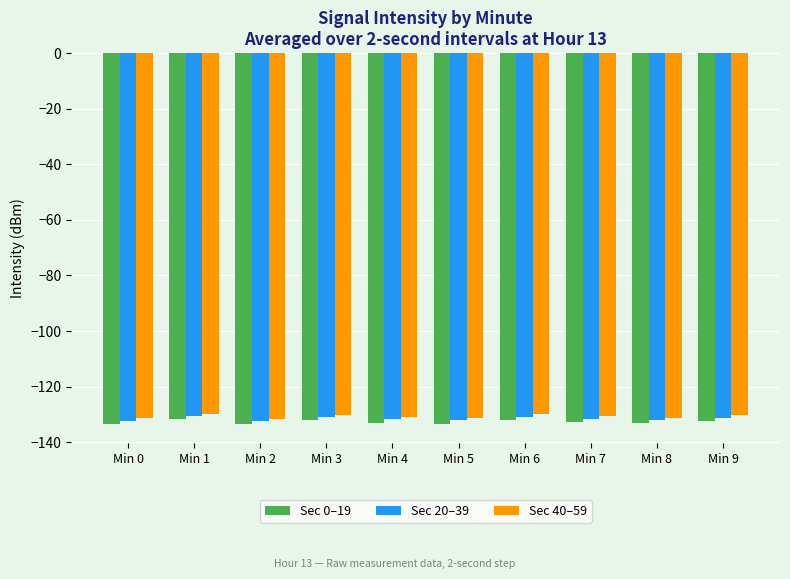

What is the total value across all series at Min 7?

-394.8